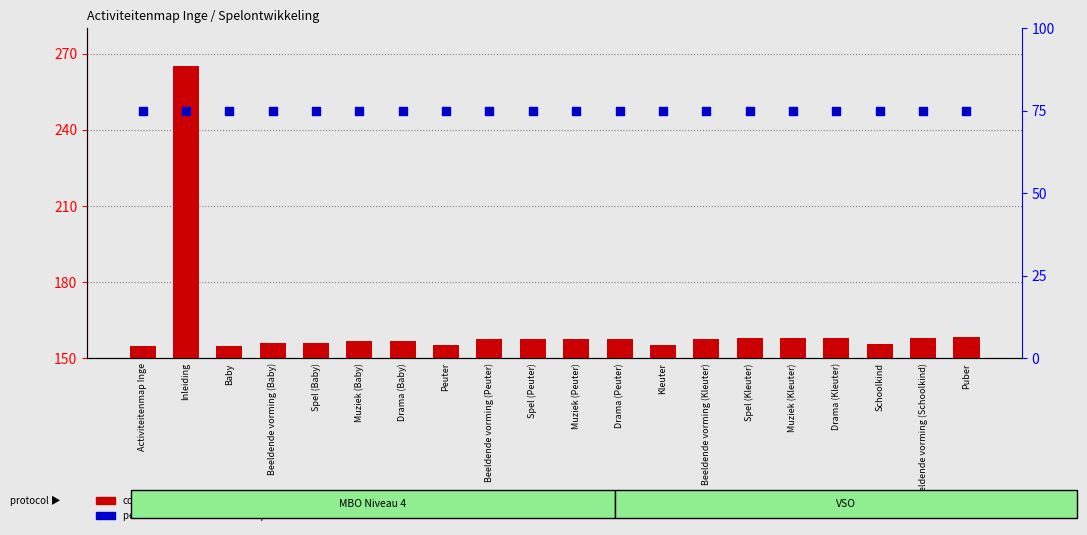

Which series reaches the maximum Y coordinate?

count